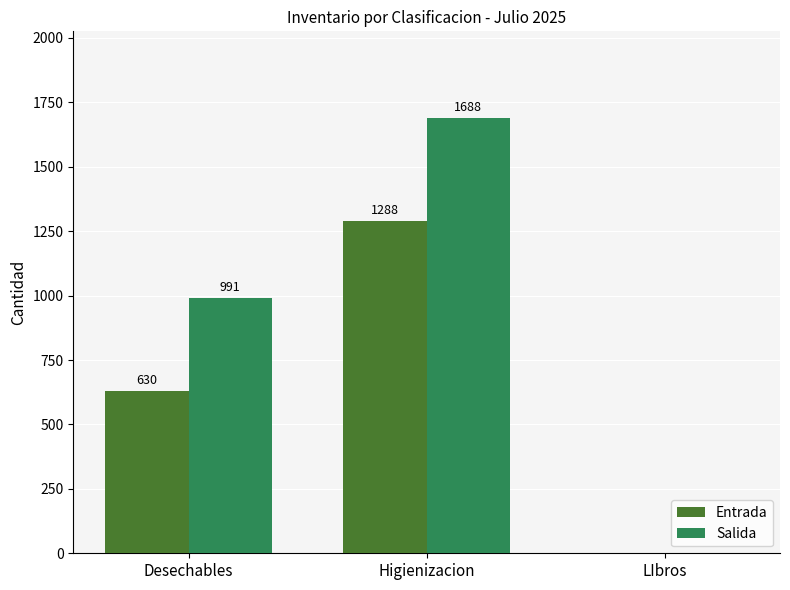

Reading left to right, what are all the values shown in this chart?

Entrada: 630	1288	0
Salida: 991	1688	0